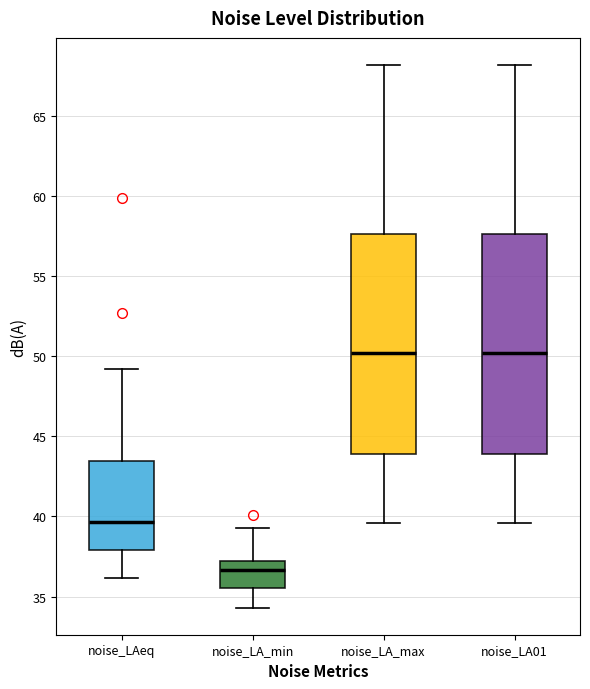

Where is the lower edge of the box for noise_LAeq on the y-axis? The values are not printed on the chart, so give them approximately, as read against the axis.

38.0